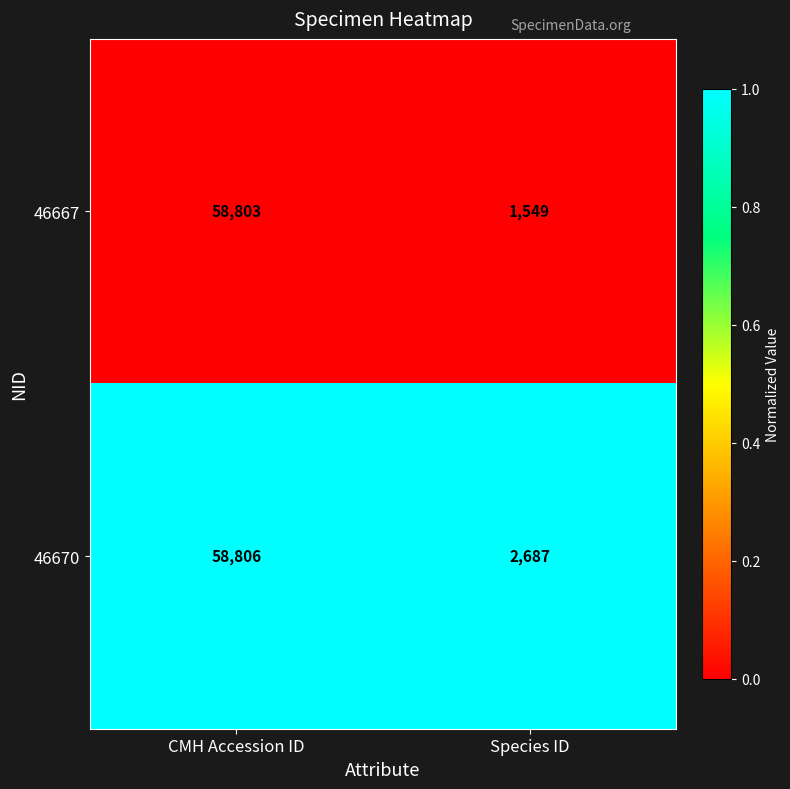

Reading left to right, what are all the values shown in this chart?

46667: CMH Accession ID=58803	Species ID=1549
46670: CMH Accession ID=58806	Species ID=2687